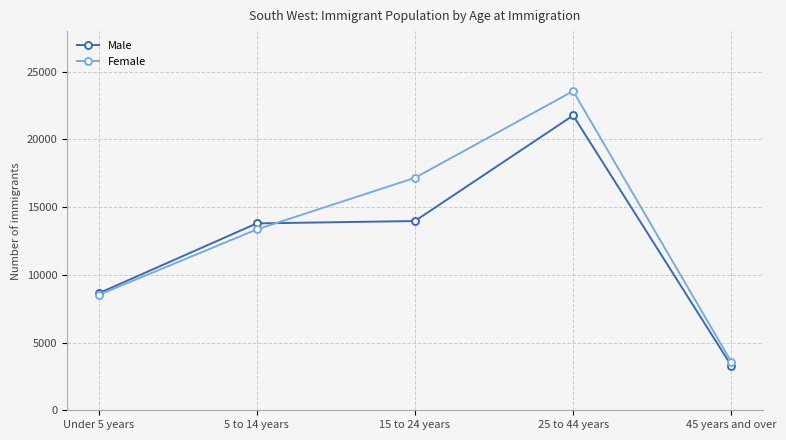

How many lines are shown in the chart?

2